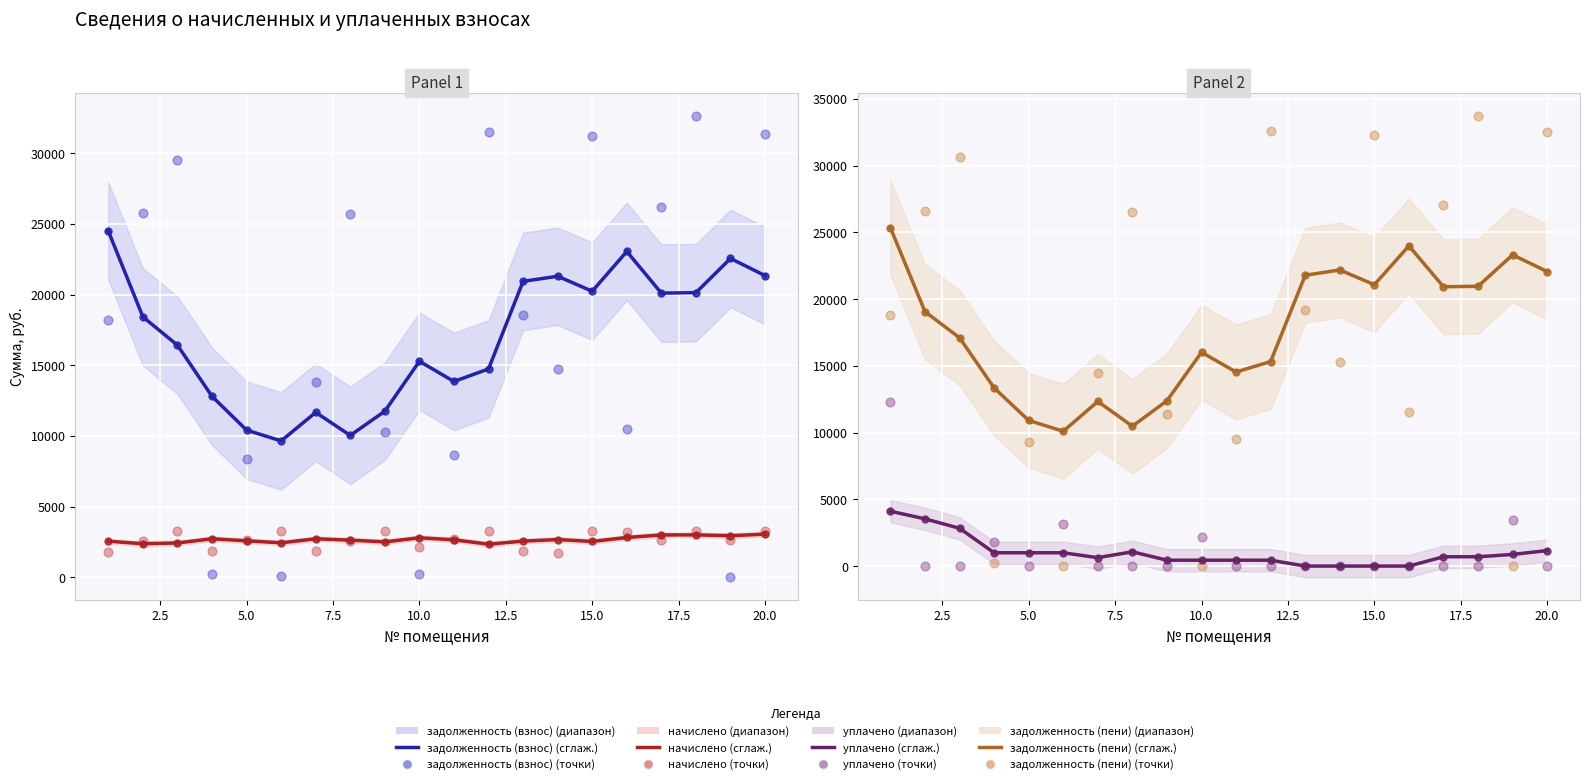

Which series reaches the minimum Y coordinate?

задолженность (взнос)